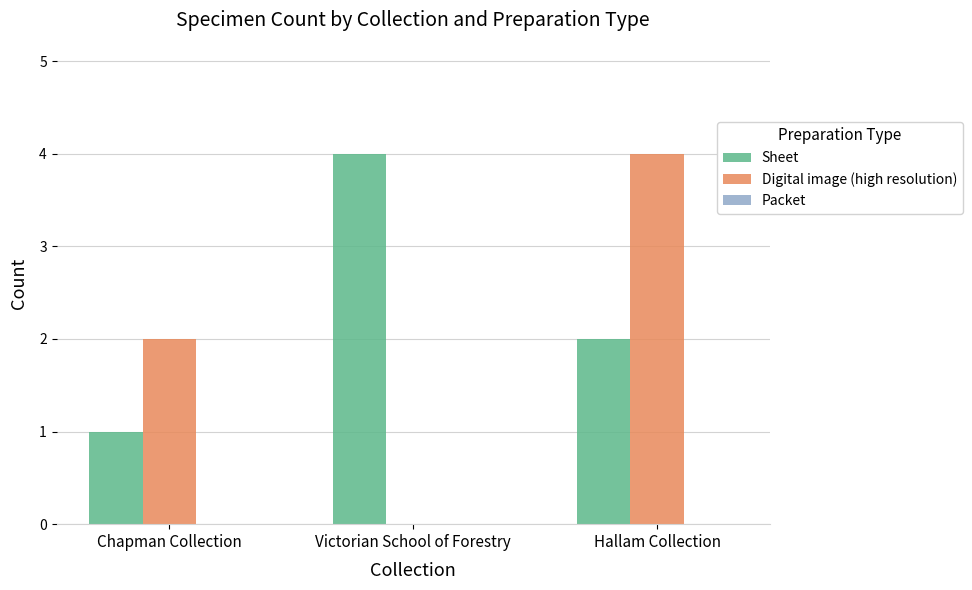

Which series has the largest total across all categories?

Sheet